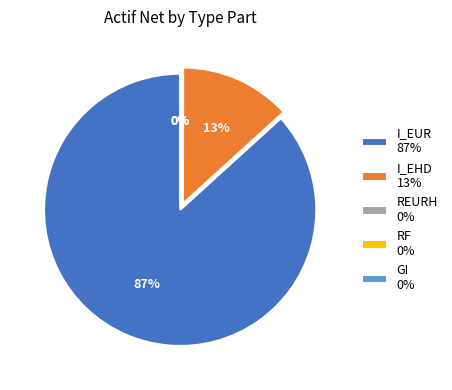

To the nearest percent, what is the average slice percentage?

20%